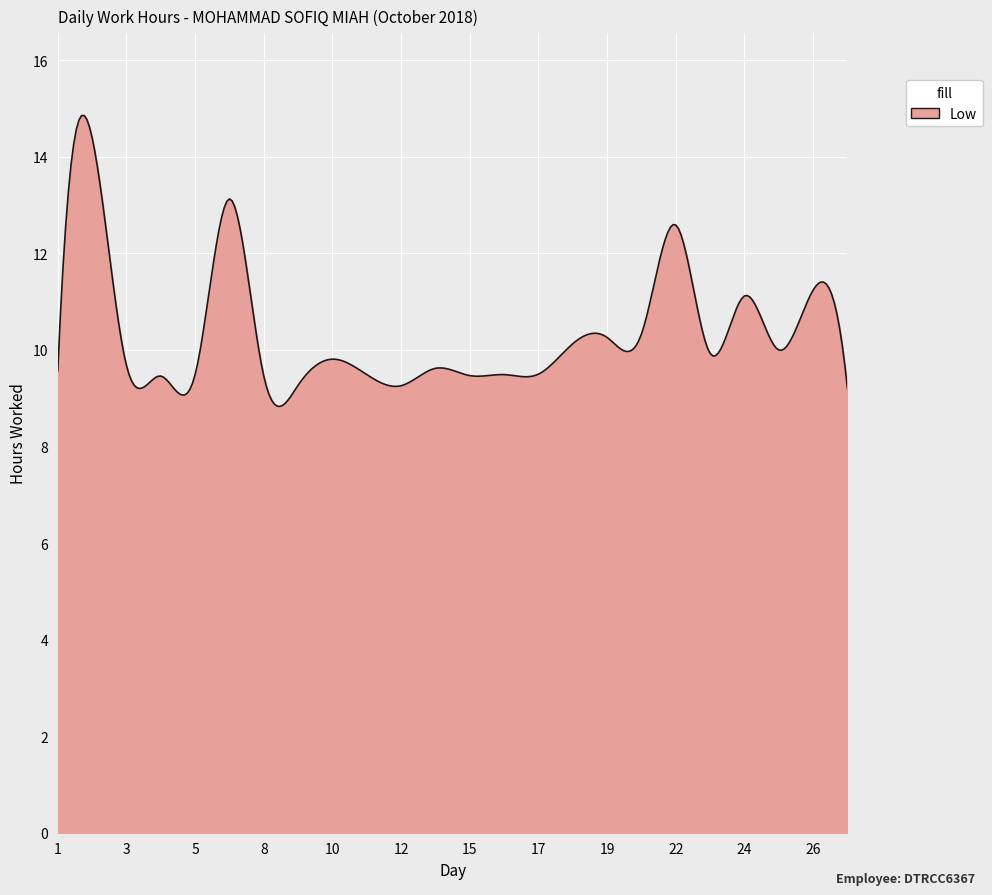

Does the chart have visible grid lines?

Yes